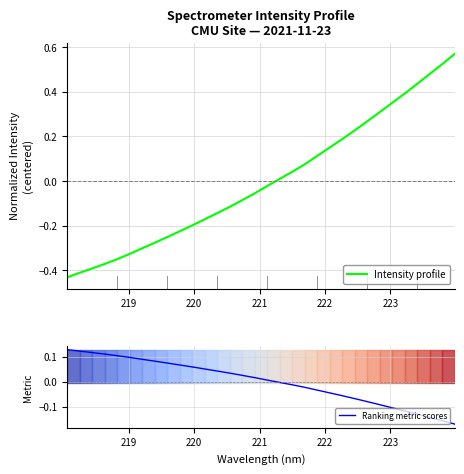

Reading left to right, what are all the values shown in this chart?

Intensity profile: -0.4	-0.4	-0.4	-0.4	-0.3	-0.3	-0.3	-0.3	-0.3	-0.2	-0.2	-0.2	-0.1	-0.1	-0.1	-0.1	-0.0	0.0	0.0	0.1	0.1	0.2	0.2	0.2	0.3	0.3	0.4	0.4	0.4	0.5	0.5	0.6
Ranking metric scores: 0.1	0.1	0.1	0.1	0.1	0.1	0.1	0.1	0.1	0.1	0.1	0.1	0.0	0.0	0.0	0.0	0.0	-0.0	-0.0	-0.0	-0.0	-0.0	-0.1	-0.1	-0.1	-0.1	-0.1	-0.1	-0.1	-0.1	-0.2	-0.2